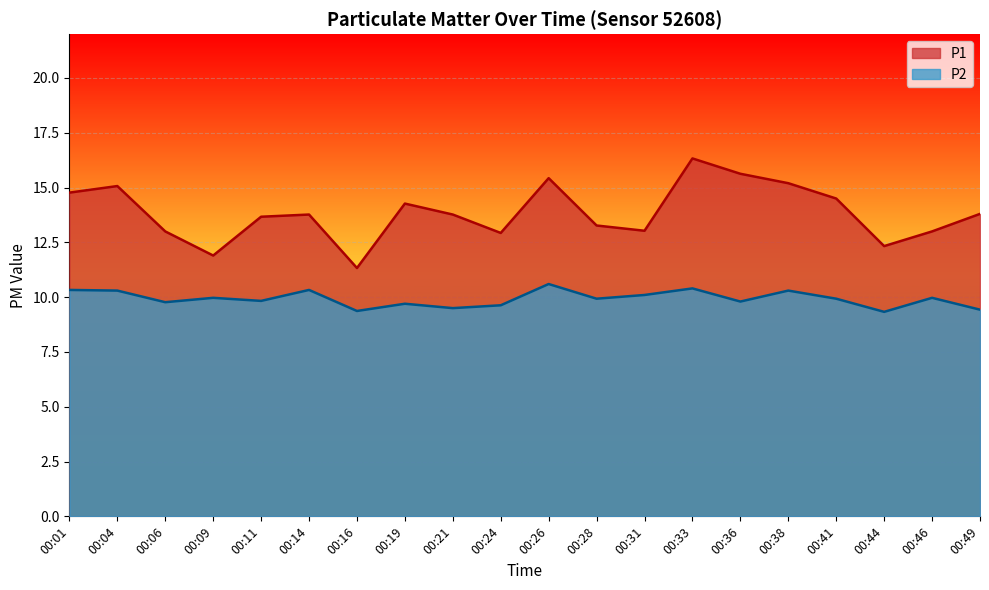

Read the P1 value at 00:31.

13.0